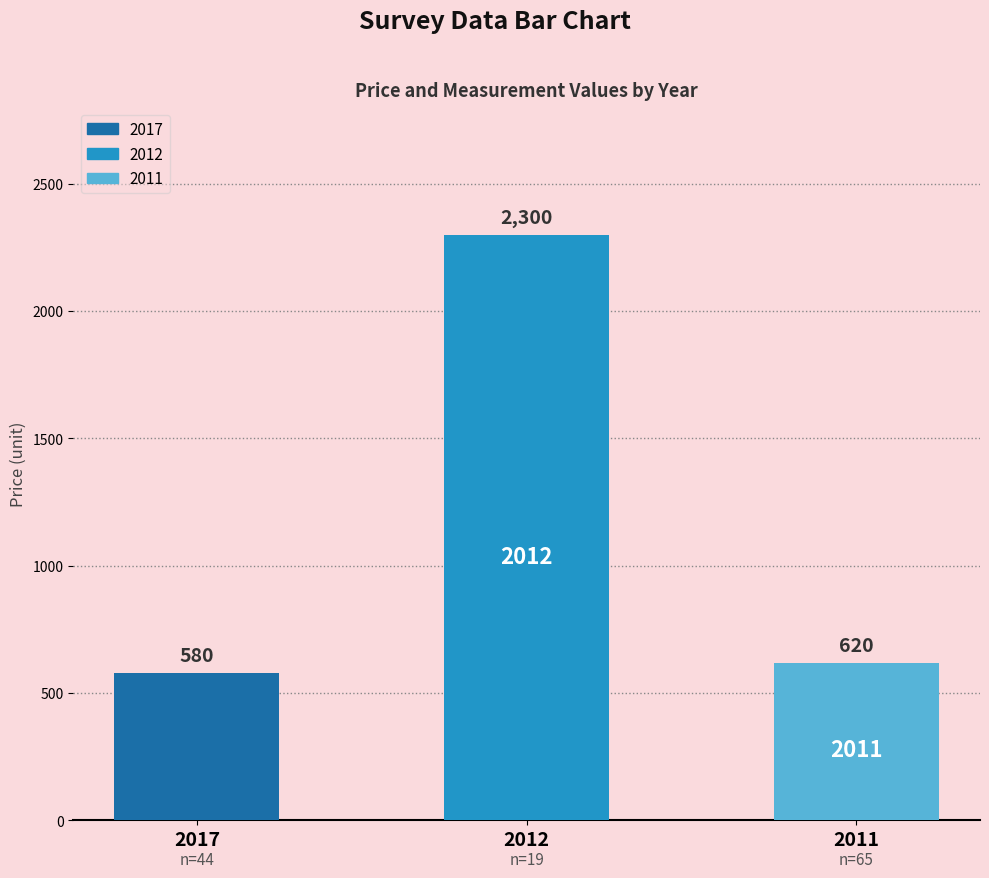

What is the sum of all values?

3500